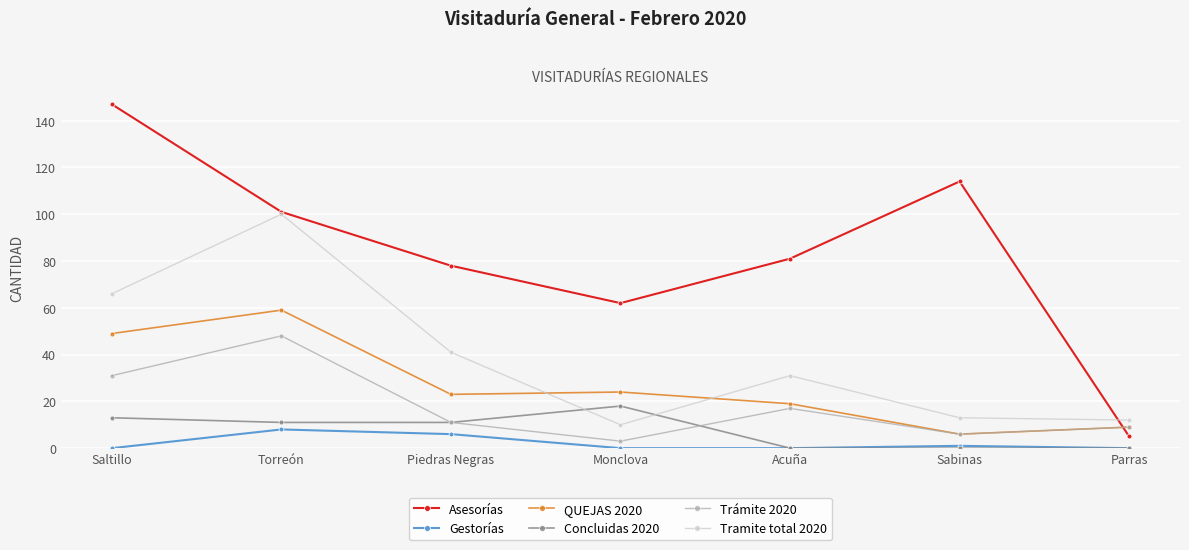

What are all the series names shown in the legend?

Asesorías, Gestorías, QUEJAS 2020, Concluidas 2020, Trámite 2020, Tramite total 2020